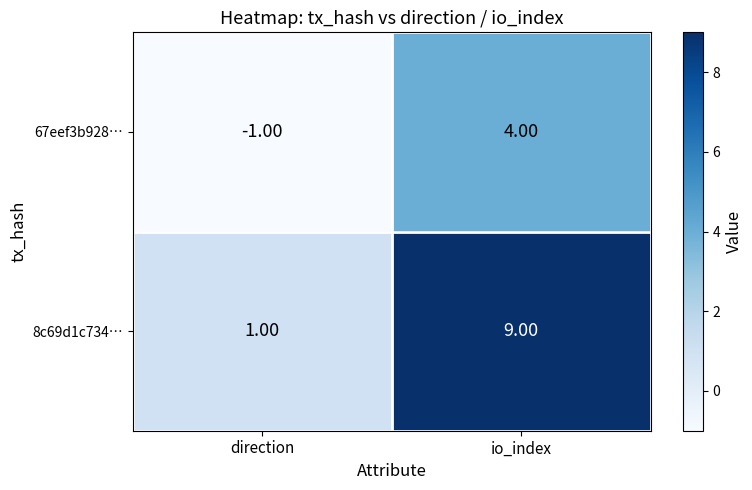

At which label is 67eef3b928… closest to 1?

direction